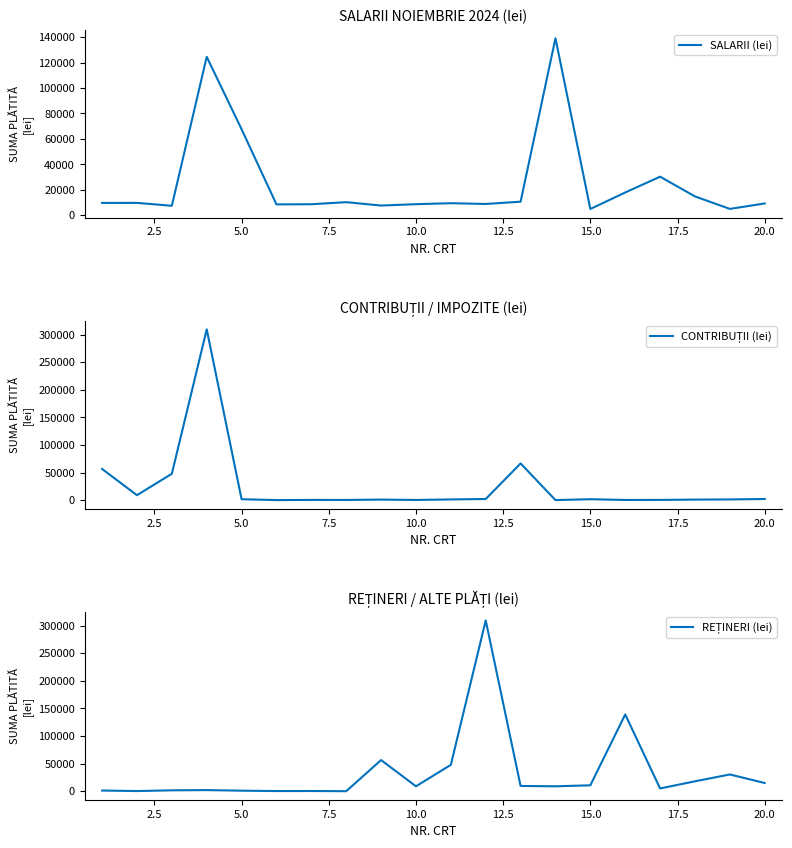

How many data points in REȚINERI (lei) are above 8884?

9